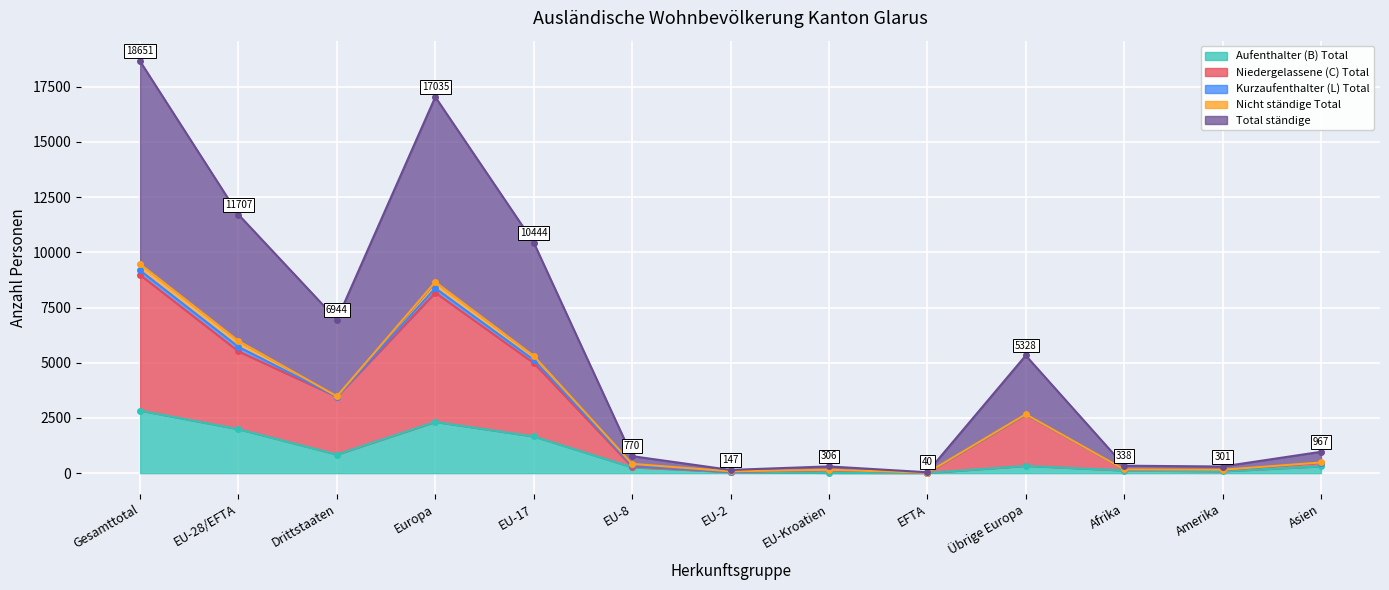

What is the total value across all series at Afrika?

458